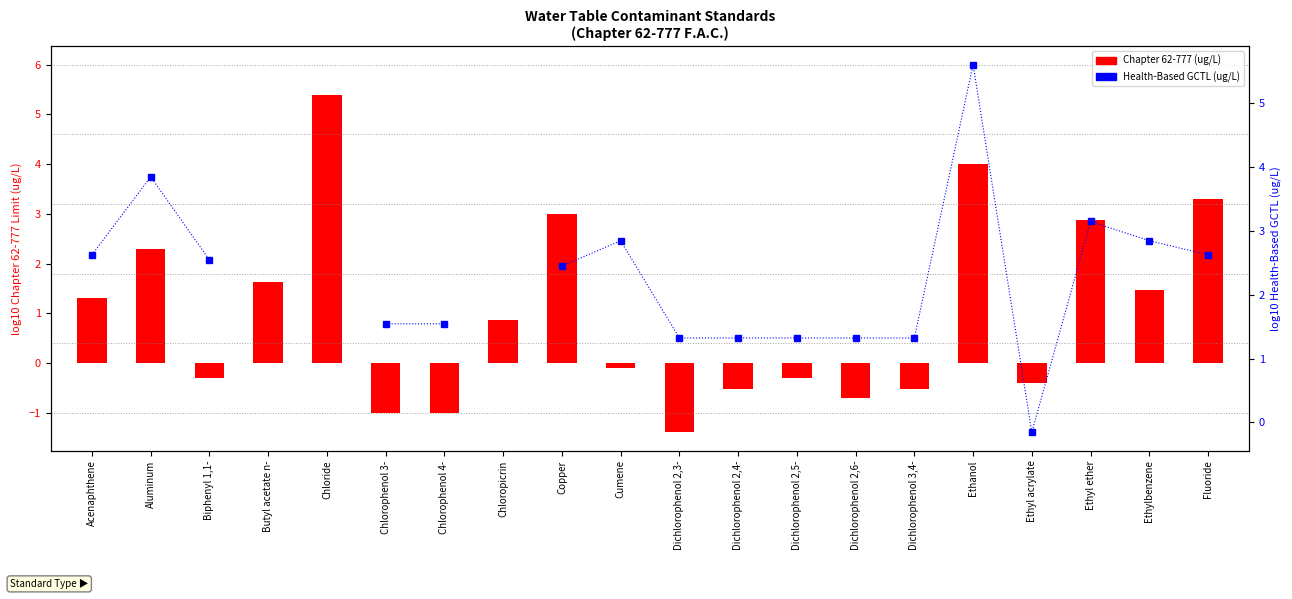

How many groups of bars are there?

20